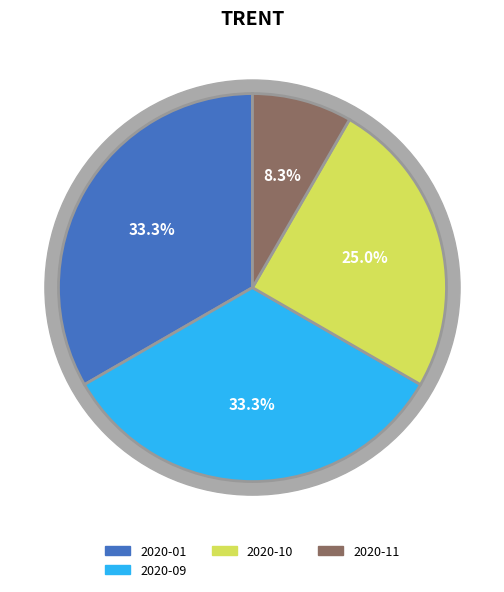

What is the change in value from 2020-01 to 2020-10?

-1